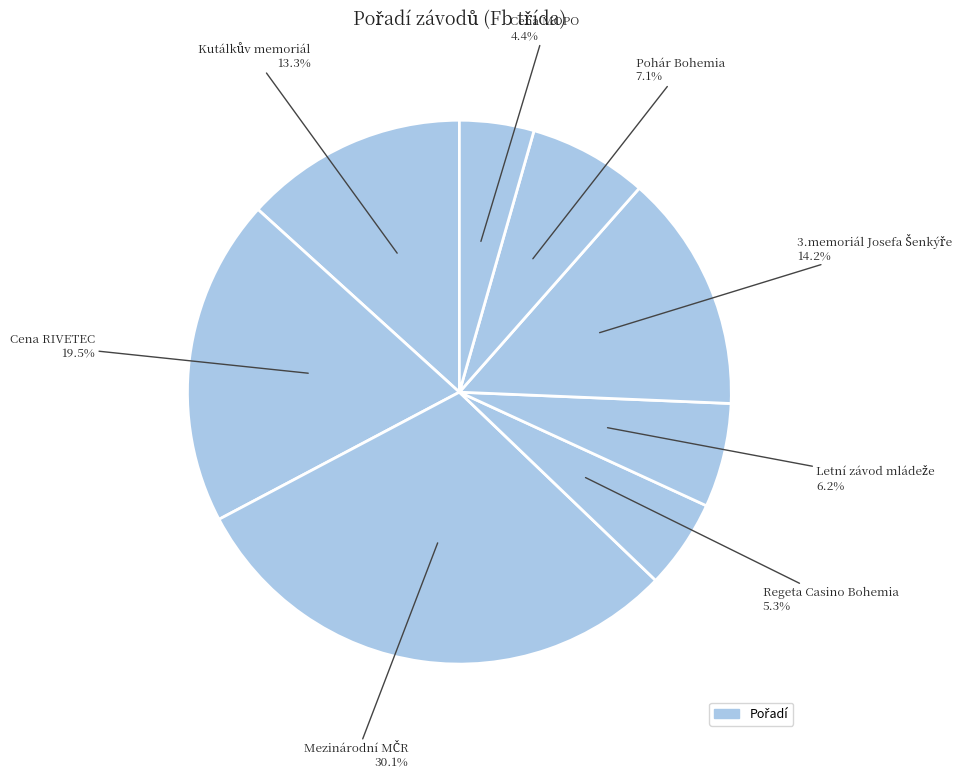

Rank the categories by value from highest to lowest.

Mezinárodní MČR, Cena RIVETEC, 3.memoriál Josefa Šenkýře, Kutálkův memoriál, Pohár Bohemia, Letní závod mládeže, Regeta Casino Bohemia, Cena MOPO